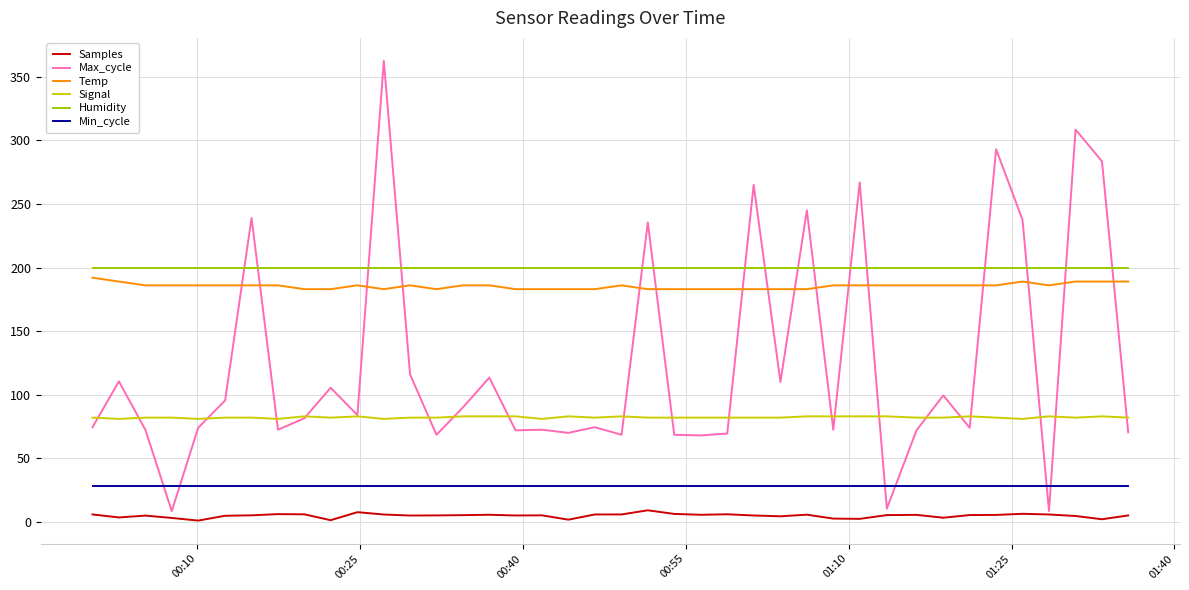

Which series has the largest range (max minus min)?

Max_cycle